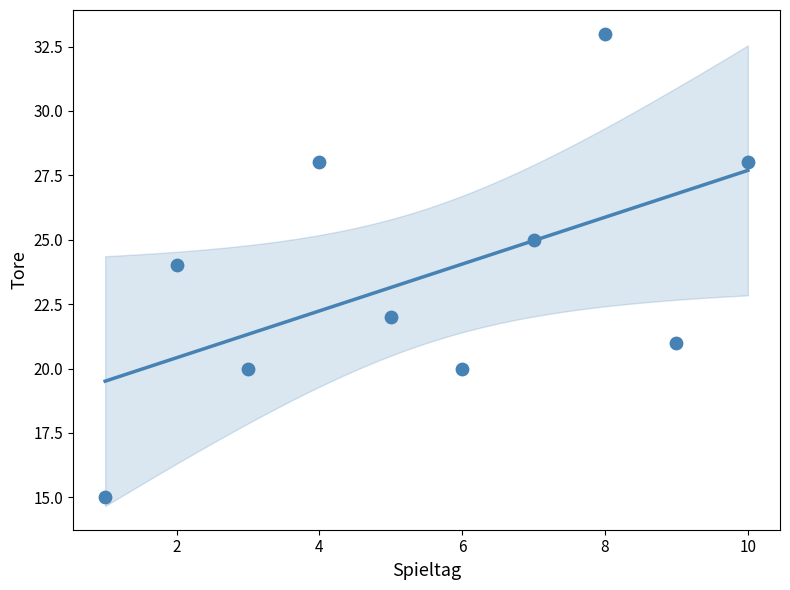

What is the range of X values (max minus min)?

9